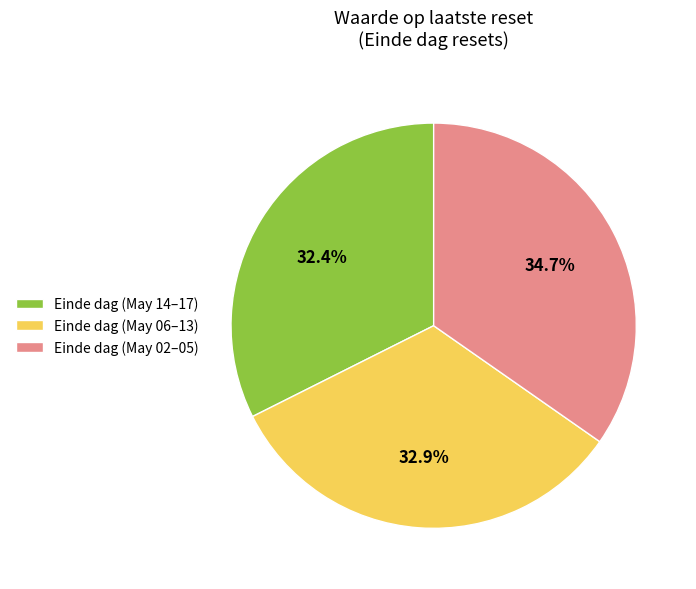

How many slices are in this pie chart?

3